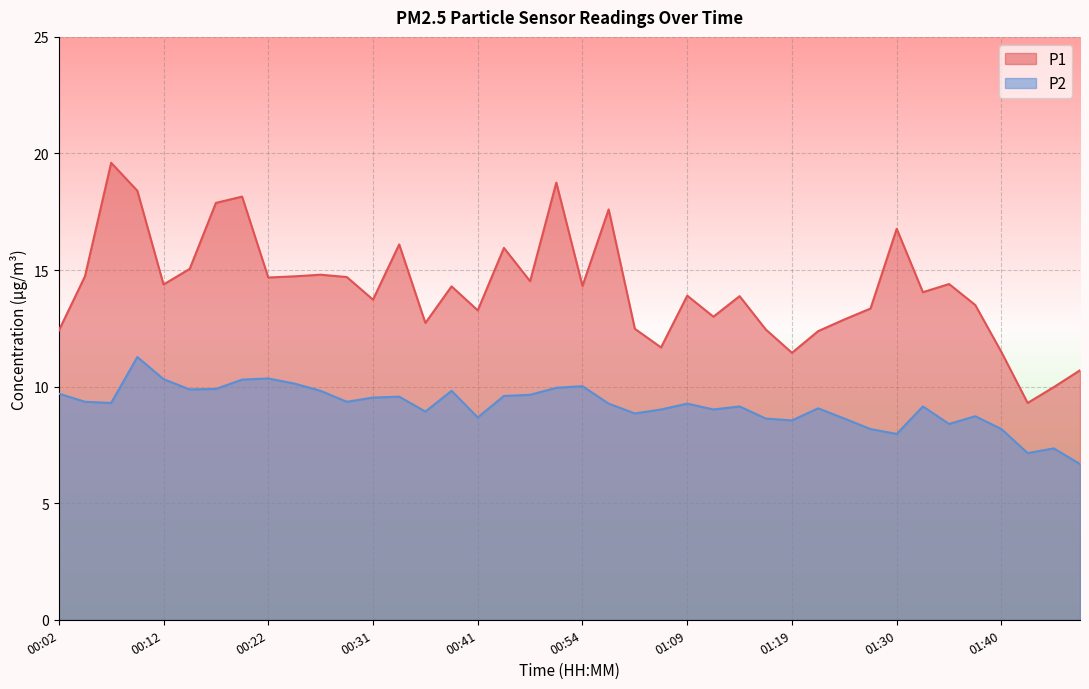

The value of P1 at 01:40 is 5.3. True or false?

False